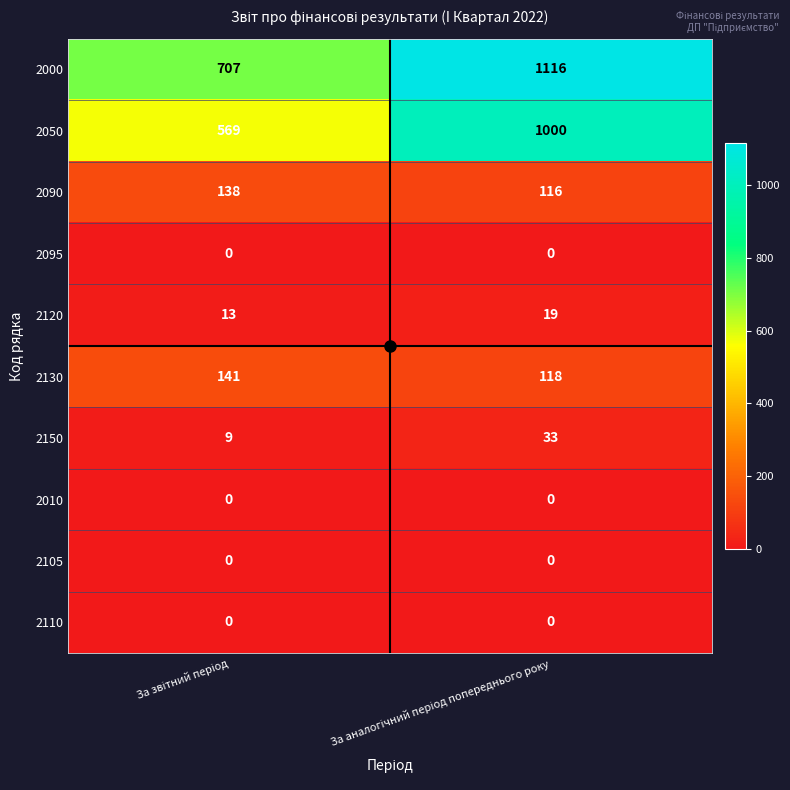

What is the highest value of the 2090 series?

138